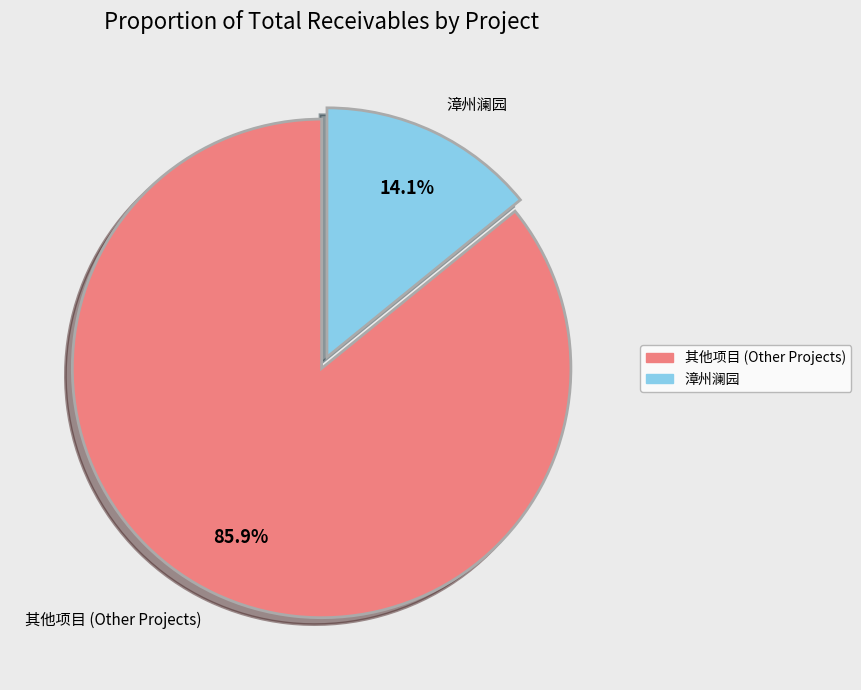

Does any single category account for the majority?

Yes